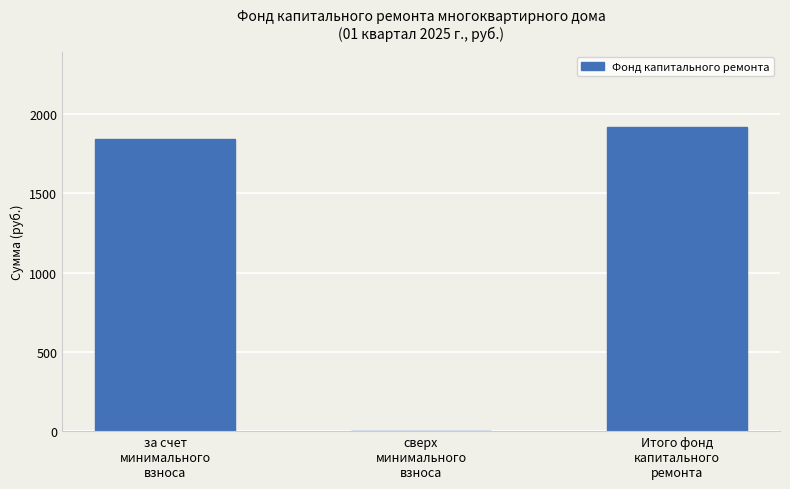

What is the sum of all values?

3762.6